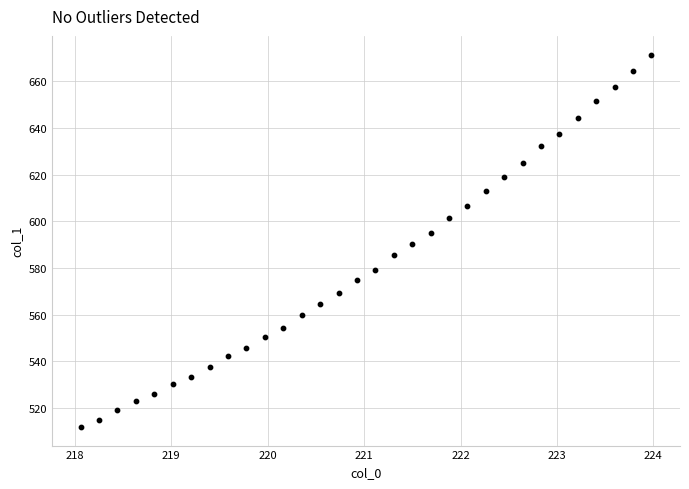

What is the range of Y values (max minus min)?

159.6